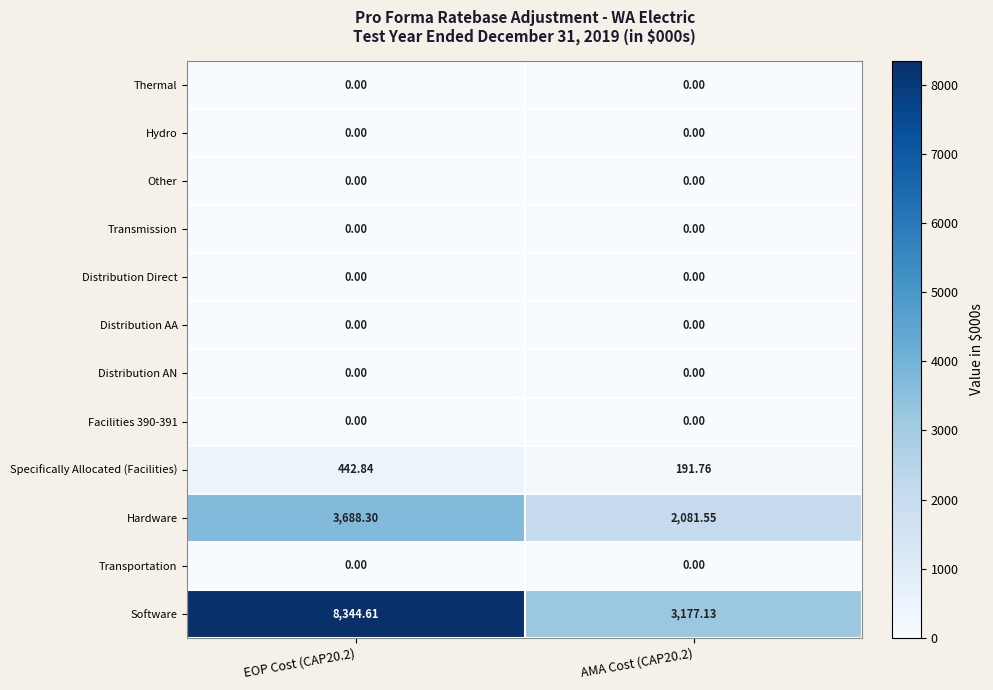

Between EOP Cost (CAP20.2) and AMA Cost (CAP20.2), which series saw the biggest shift?

Software